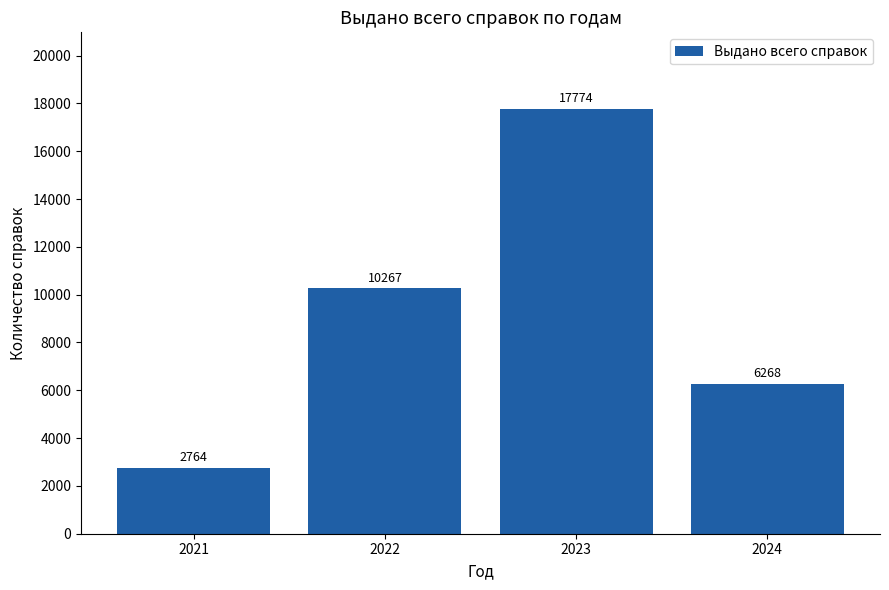

List the labels in order of value, smallest first.

2021, 2024, 2022, 2023